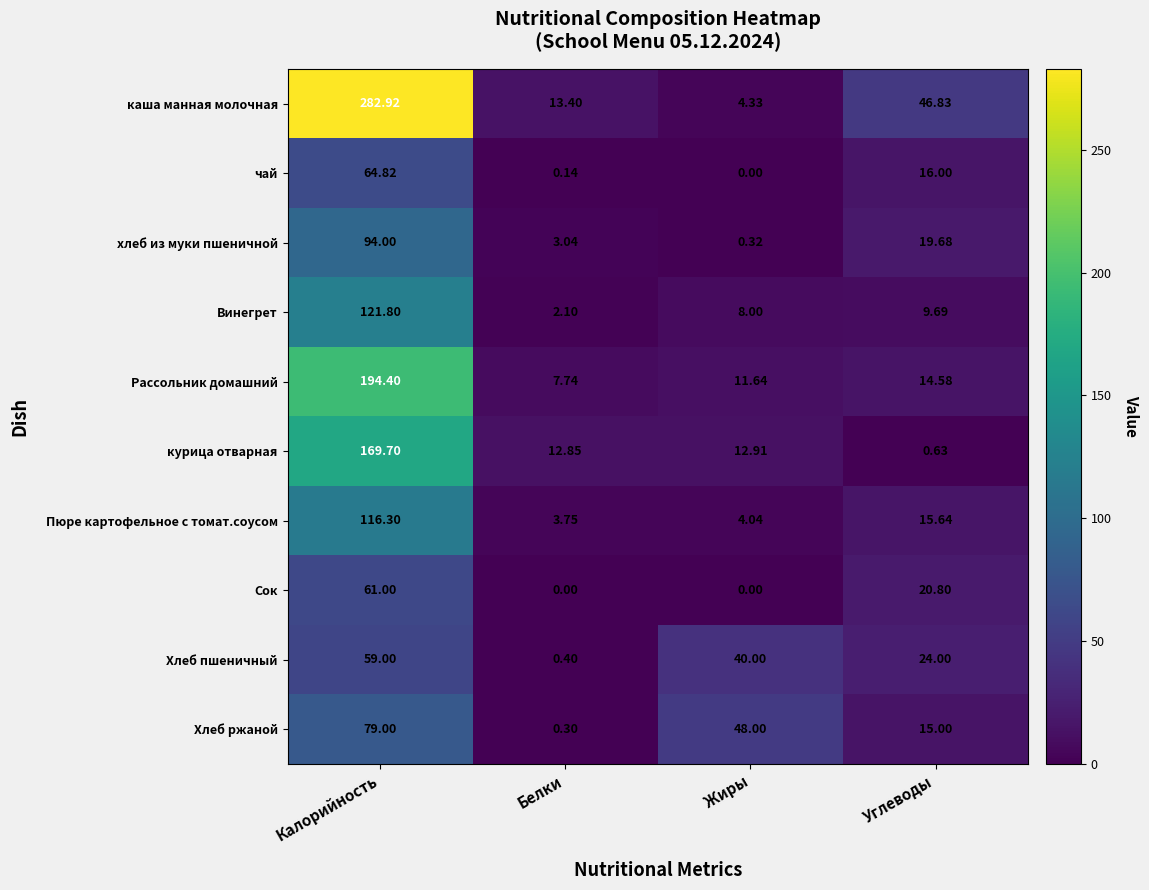

List the series in order of their peak value, highest first.

каша манная молочная, Рассольник домашний, курица отварная, Винегрет, Пюре картофельное с томат.соусом, хлеб из муки пшеничной, Хлеб ржаной, чай, Сок, Хлеб пшеничный